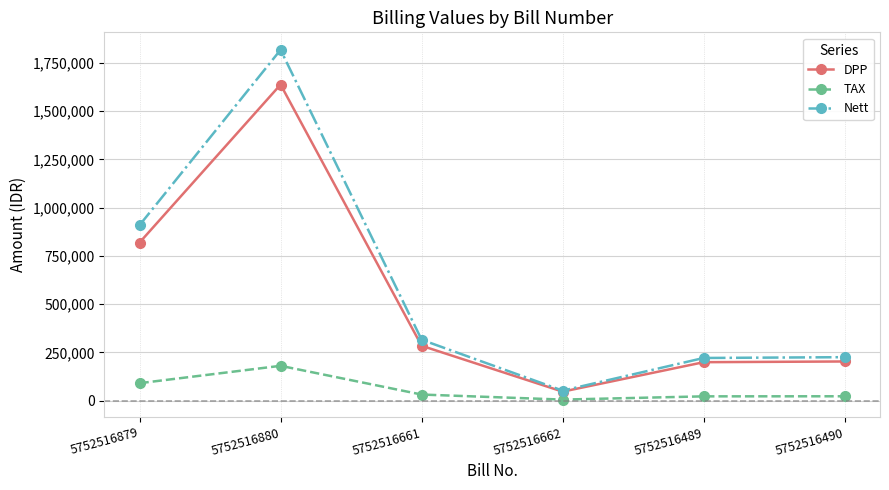

At which label is Nett closest to 934712?

5752516879